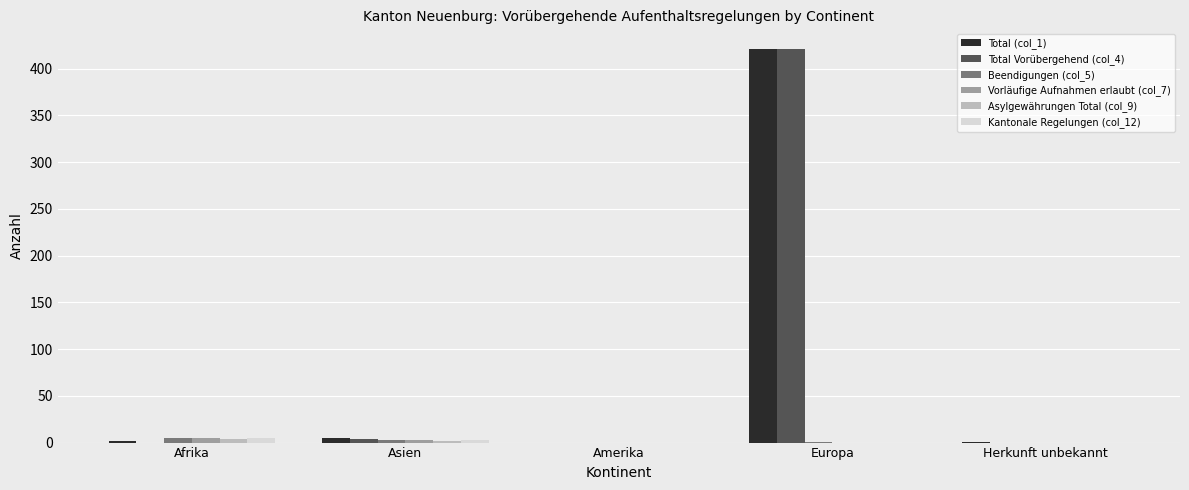

How many distinct data groups are displayed?

6